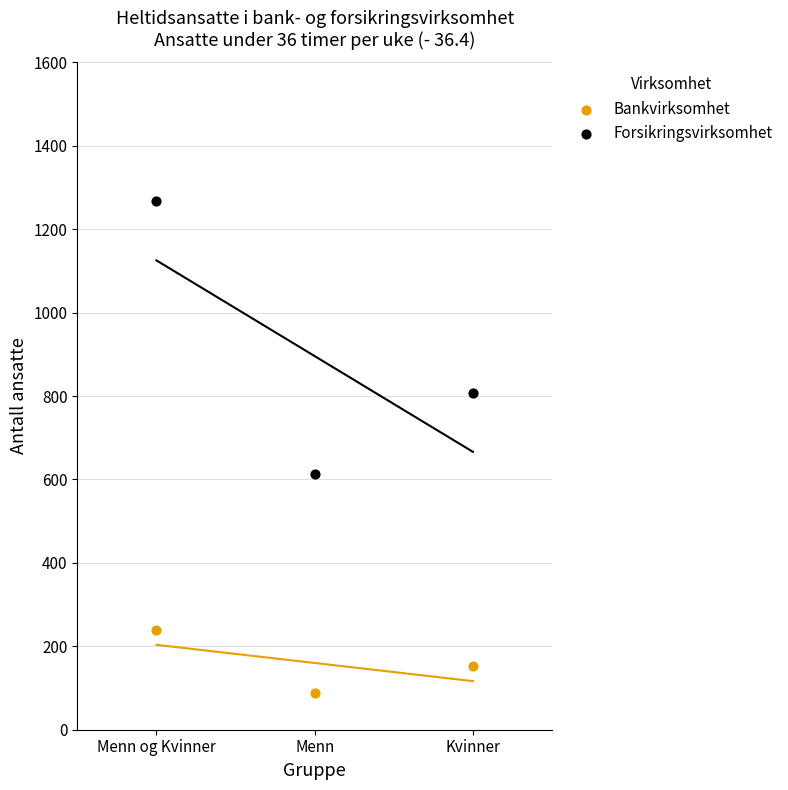

Which series reaches the minimum Y coordinate?

Bankvirksomhet